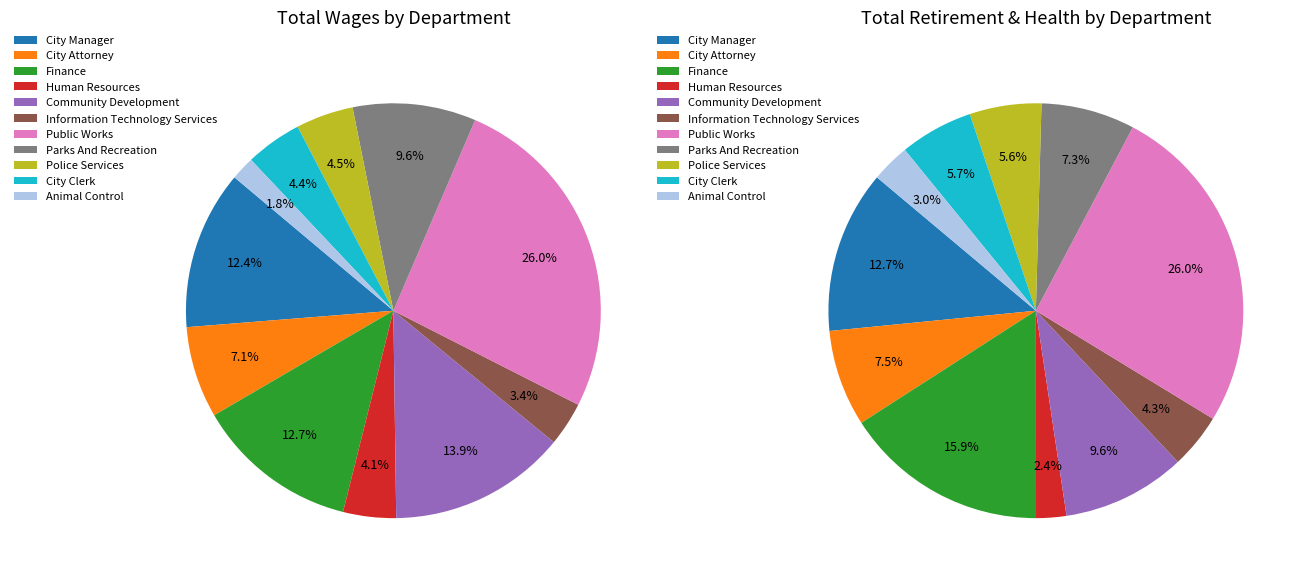

Which slice is the smallest?

Animal Control